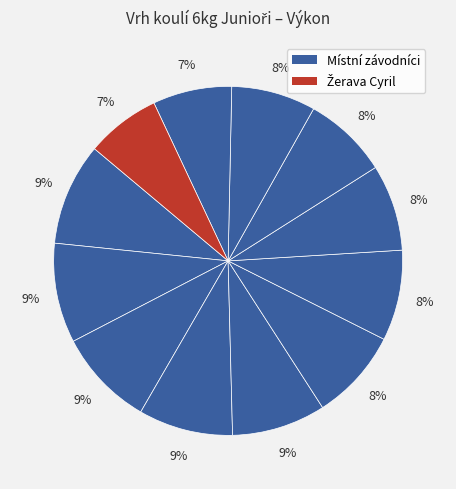

Count the number of slices in the pie.

12